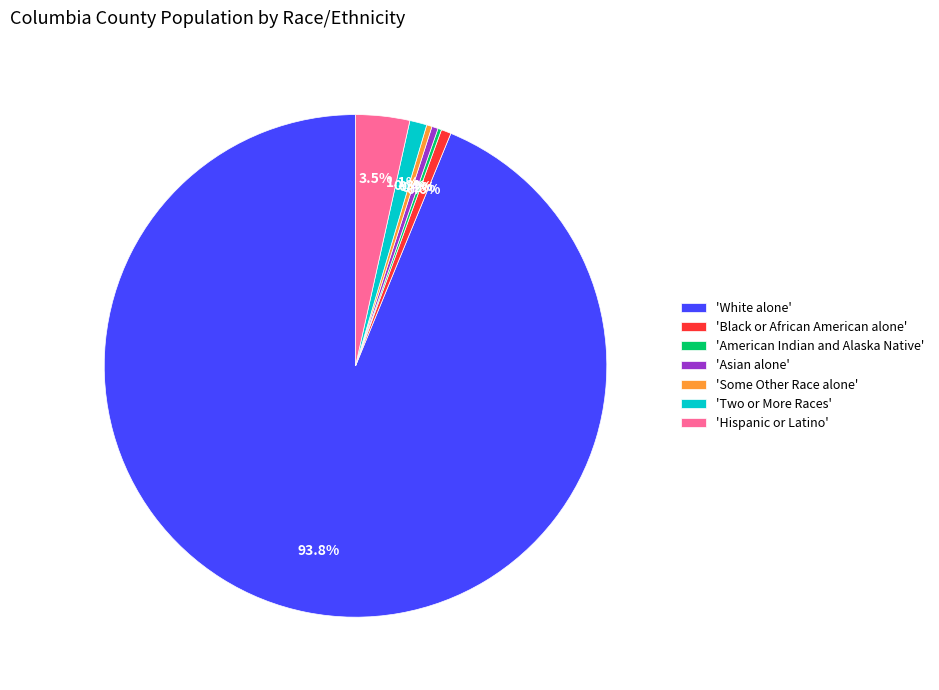

Which has a higher value, 'White alone' or 'Hispanic or Latino'?

'White alone'